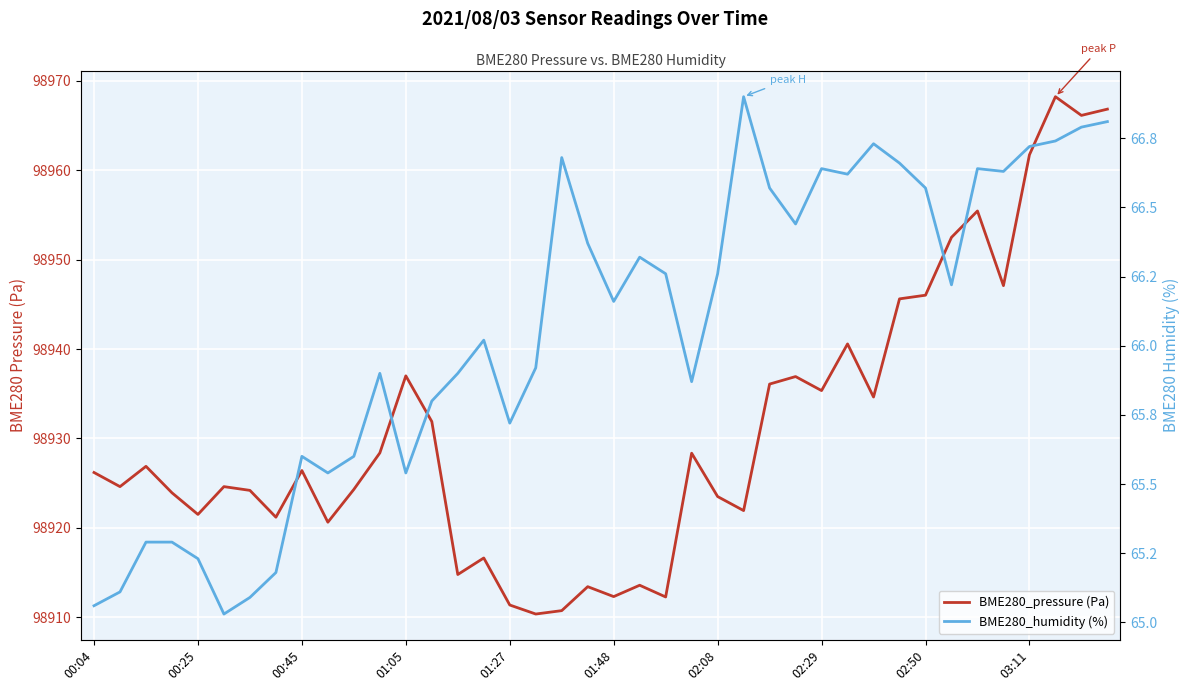

What position from the left is 38?

39